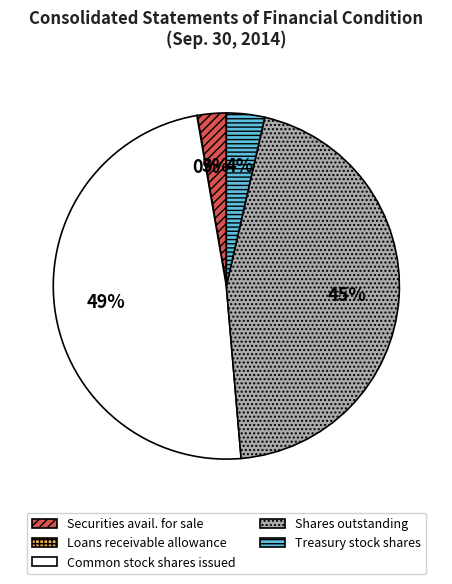

To the nearest percent, what is the difference between the largest and smallest slice percentages?

49%